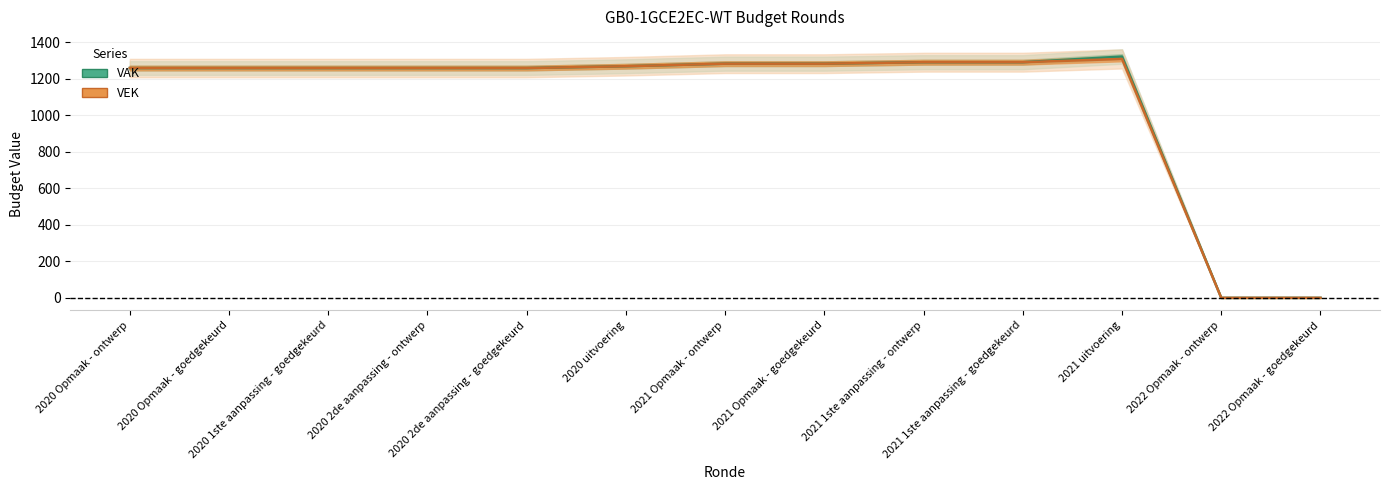

Reading left to right, transcribe all the data shown in this chart.

VEK: 2020 Opmaak - ontwerp=1258	2020 Opmaak - goedgekeurd=1258	2020 1ste aanpassing - goedgekeurd=1258	2020 2de aanpassing - ontwerp=1258	2020 2de aanpassing - goedgekeurd=1258	2020 uitvoering=1268	2021 Opmaak - ontwerp=1282	2021 Opmaak - goedgekeurd=1282	2021 1ste aanpassing - ontwerp=1290	2021 1ste aanpassing - goedgekeurd=1290	2021 uitvoering=1308	2022 Opmaak - ontwerp=0	2022 Opmaak - goedgekeurd=0
VAK: 2020 Opmaak - ontwerp=1258	2020 Opmaak - goedgekeurd=1258	2020 1ste aanpassing - goedgekeurd=1258	2020 2de aanpassing - ontwerp=1258	2020 2de aanpassing - goedgekeurd=1258	2020 uitvoering=1268	2021 Opmaak - ontwerp=1282	2021 Opmaak - goedgekeurd=1282	2021 1ste aanpassing - ontwerp=1290	2021 1ste aanpassing - goedgekeurd=1290	2021 uitvoering=1321	2022 Opmaak - ontwerp=0	2022 Opmaak - goedgekeurd=0